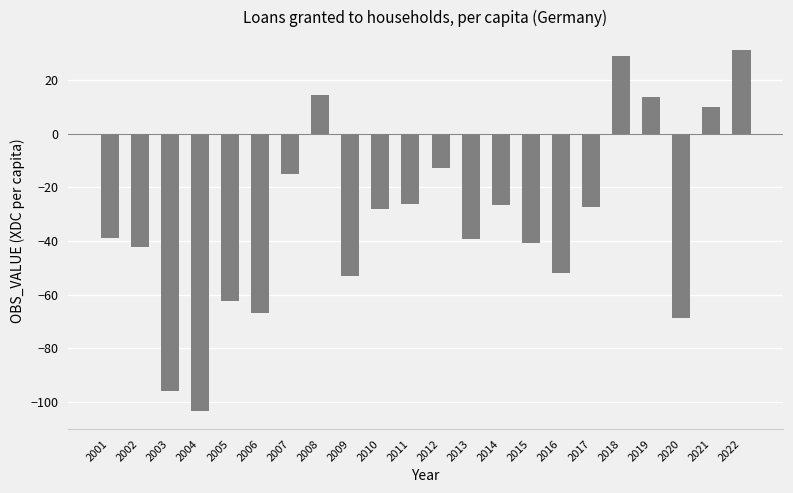

What is the approximate value at 2019?

13.6